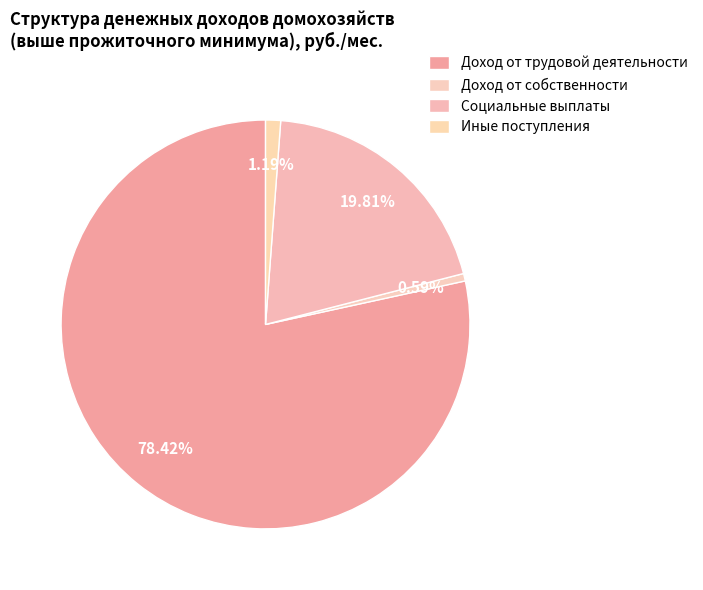

Rank the categories by value from lowest to highest.

Доход от собственности – всего, Иные денежные поступления от частных лиц, Социальные выплаты, Доход от трудовой деятельности – всего